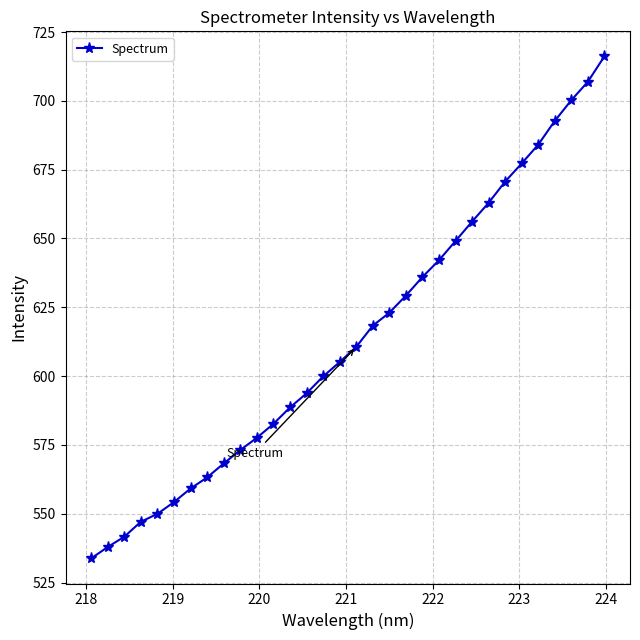

What is the sum of all values?

19651.7